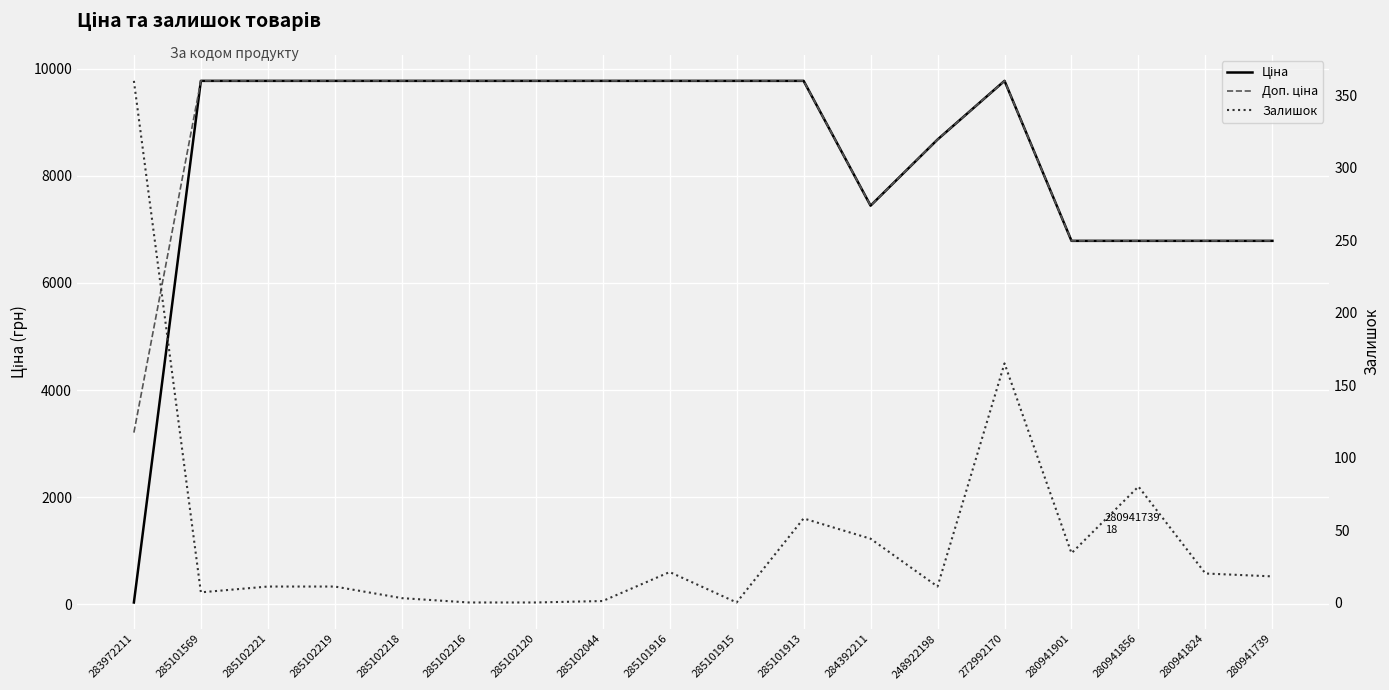

Which series has the largest total across all categories?

Доп. ціна